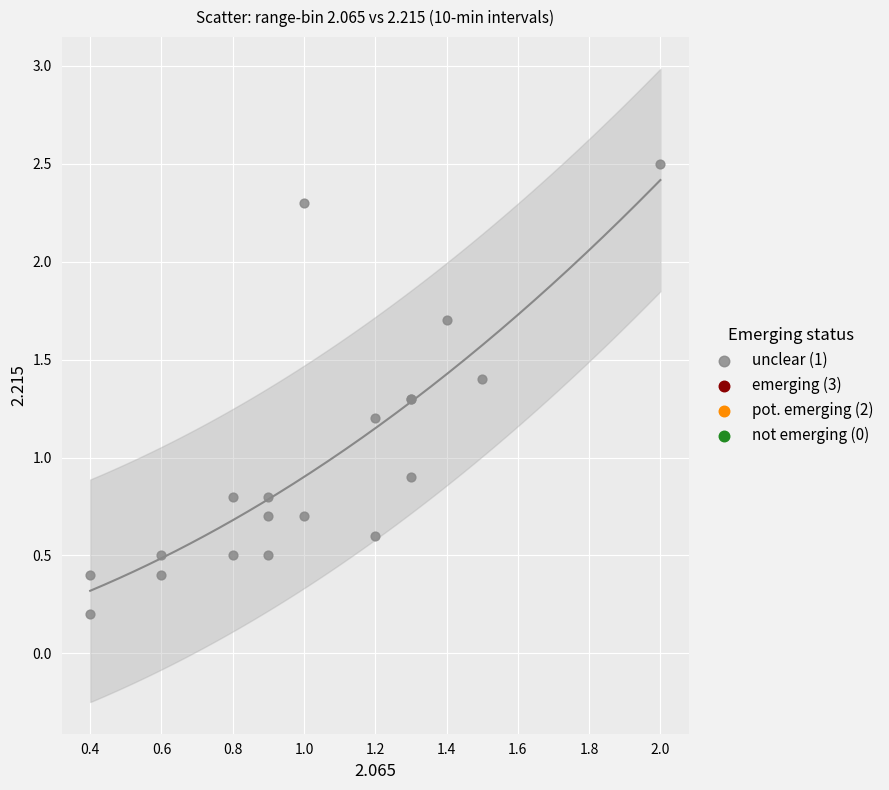

What Y value in the scatter plot is closest to 1?

0.9